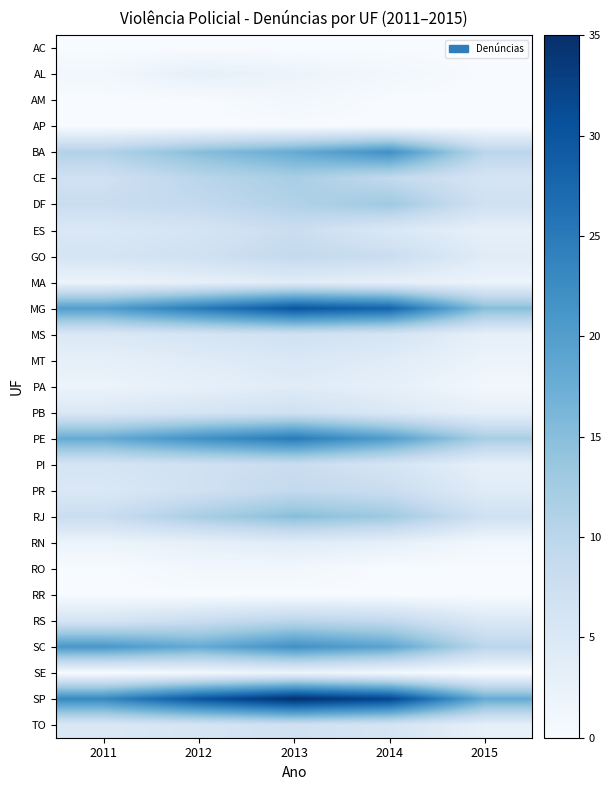

How many series are shown in this chart?

27